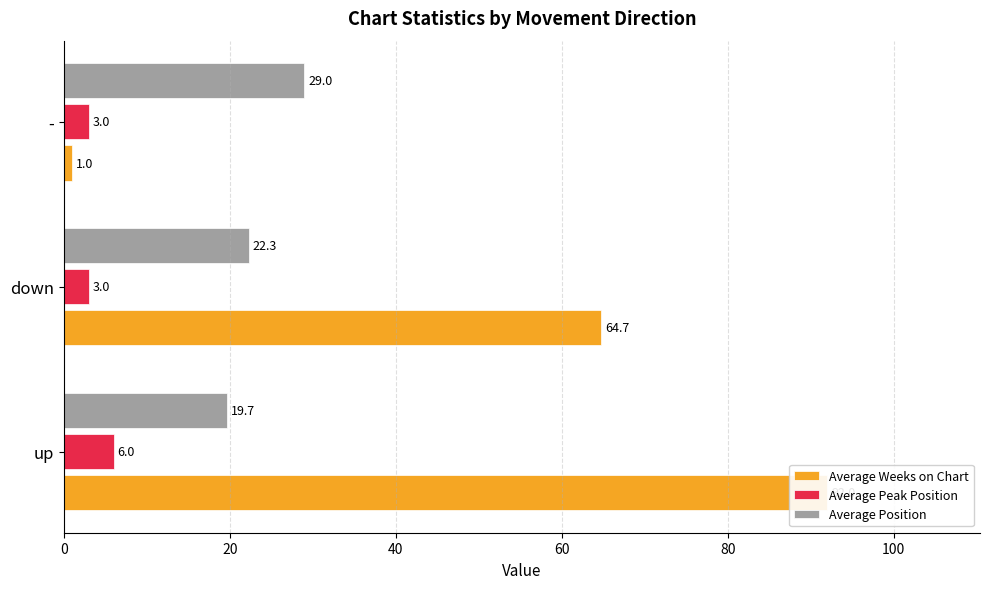

Rank the series at down from highest to lowest value.

Average Weeks on Chart, Average Position, Average Peak Position